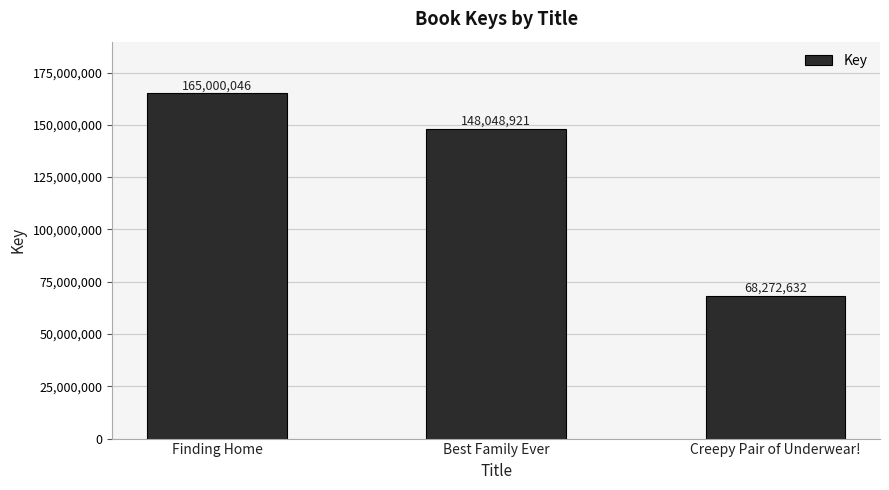

At which label is the value closest to 116636339?

Best Family Ever